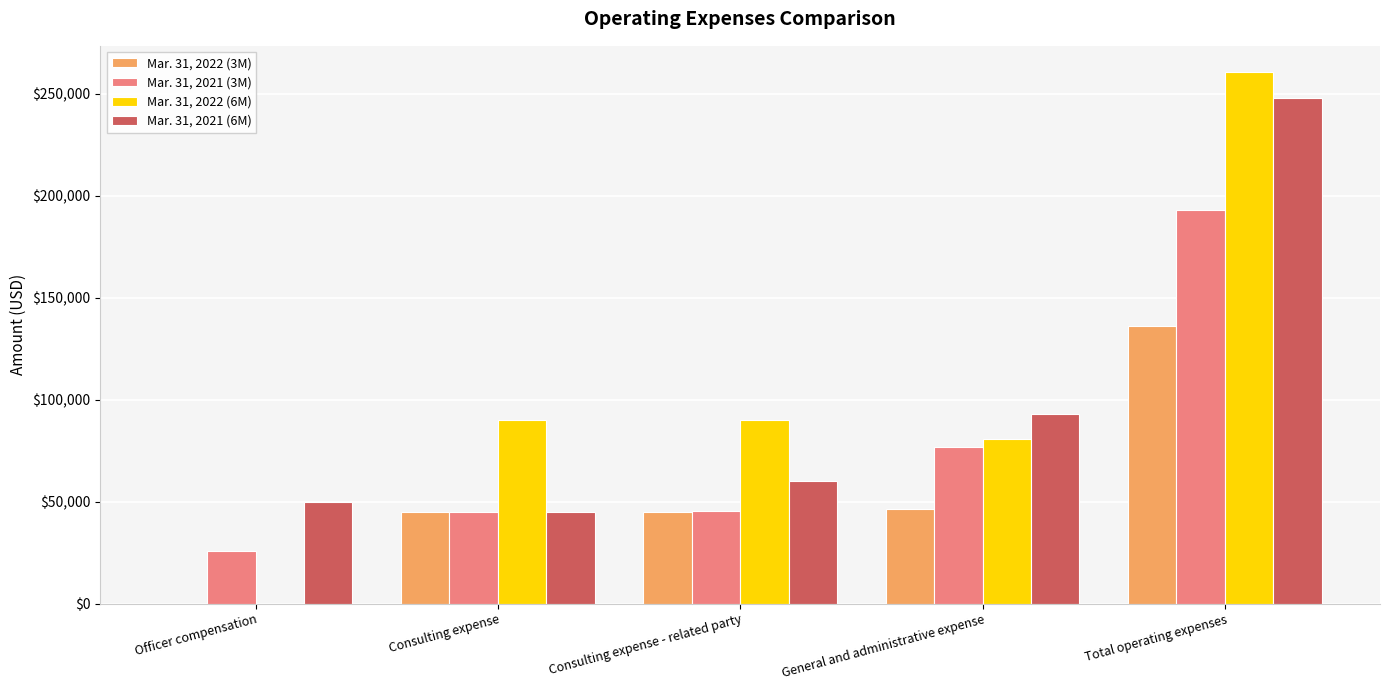

Are the bars grouped side by side (vs. stacked)?

Yes